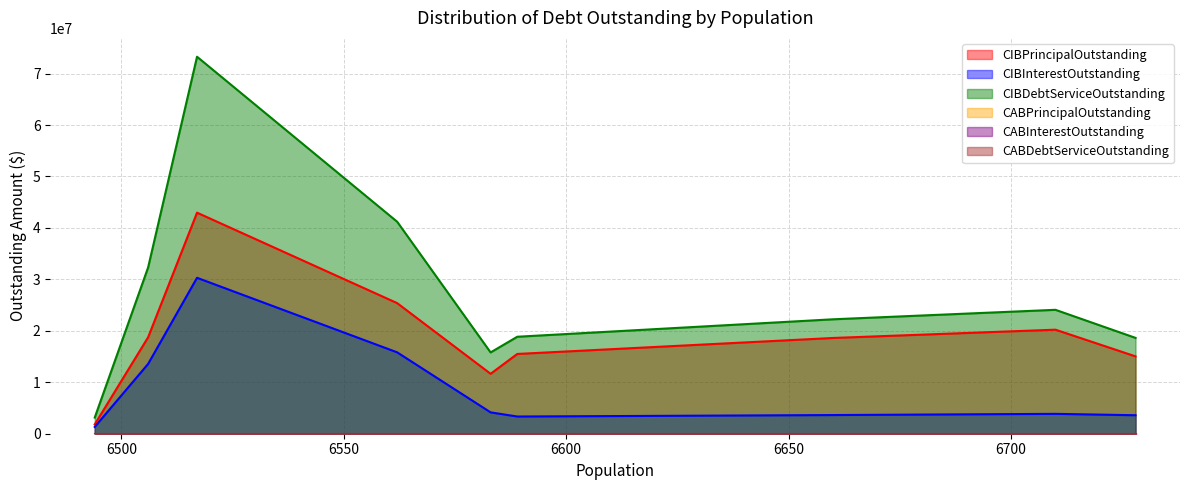

Does the chart have visible grid lines?

Yes